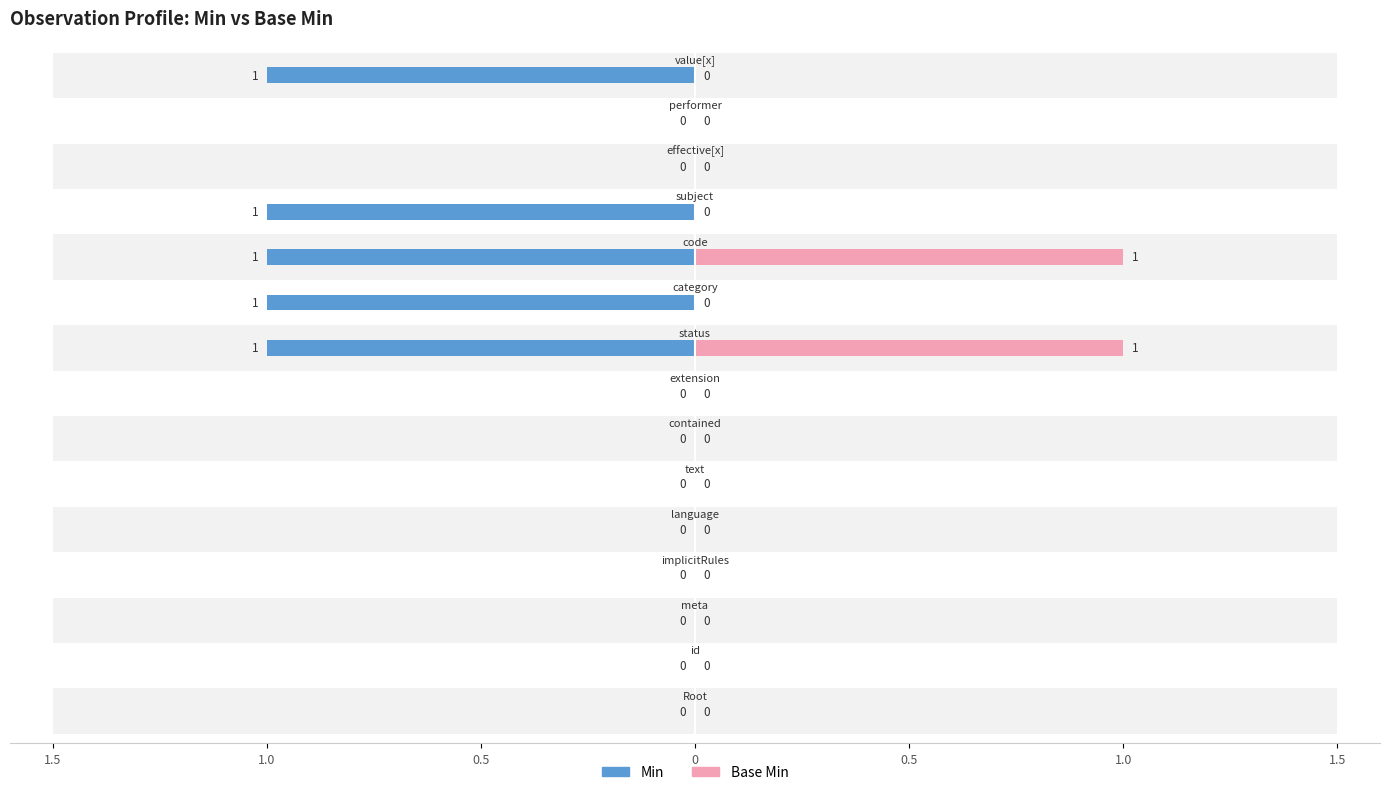

Count the number of categories in the chart.

15